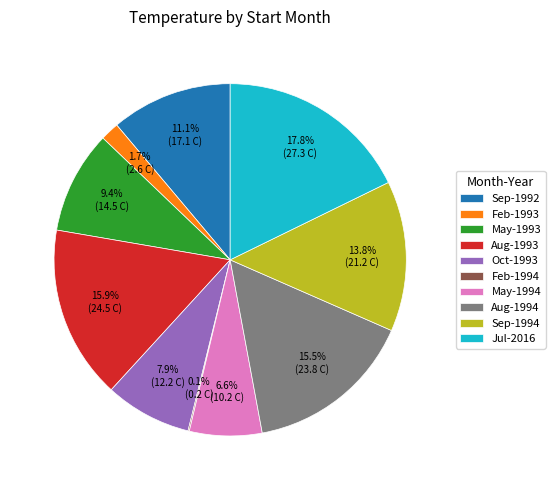

Between Sep-1992 and Jul-2016, which is larger?

Jul-2016